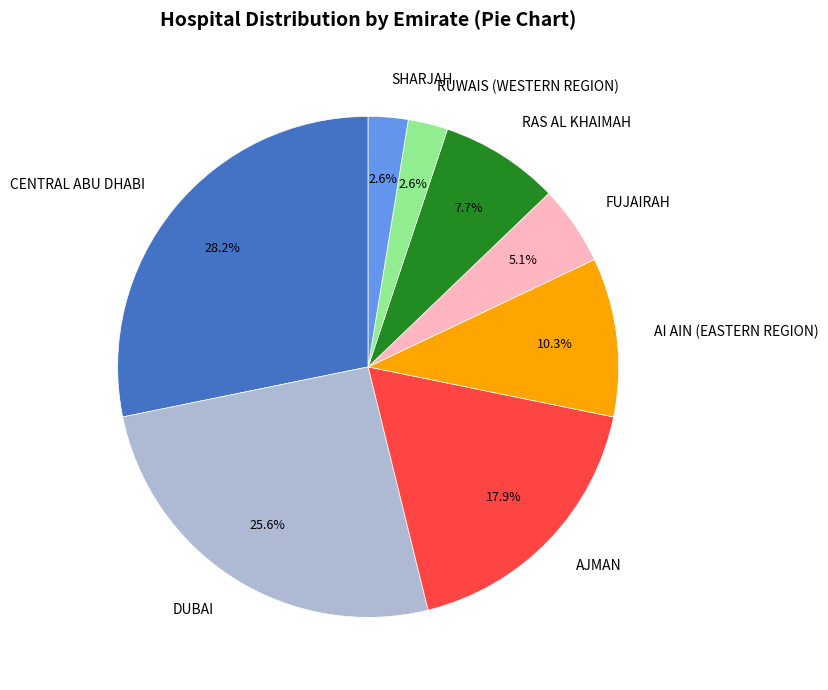

How many slices are in this pie chart?

8